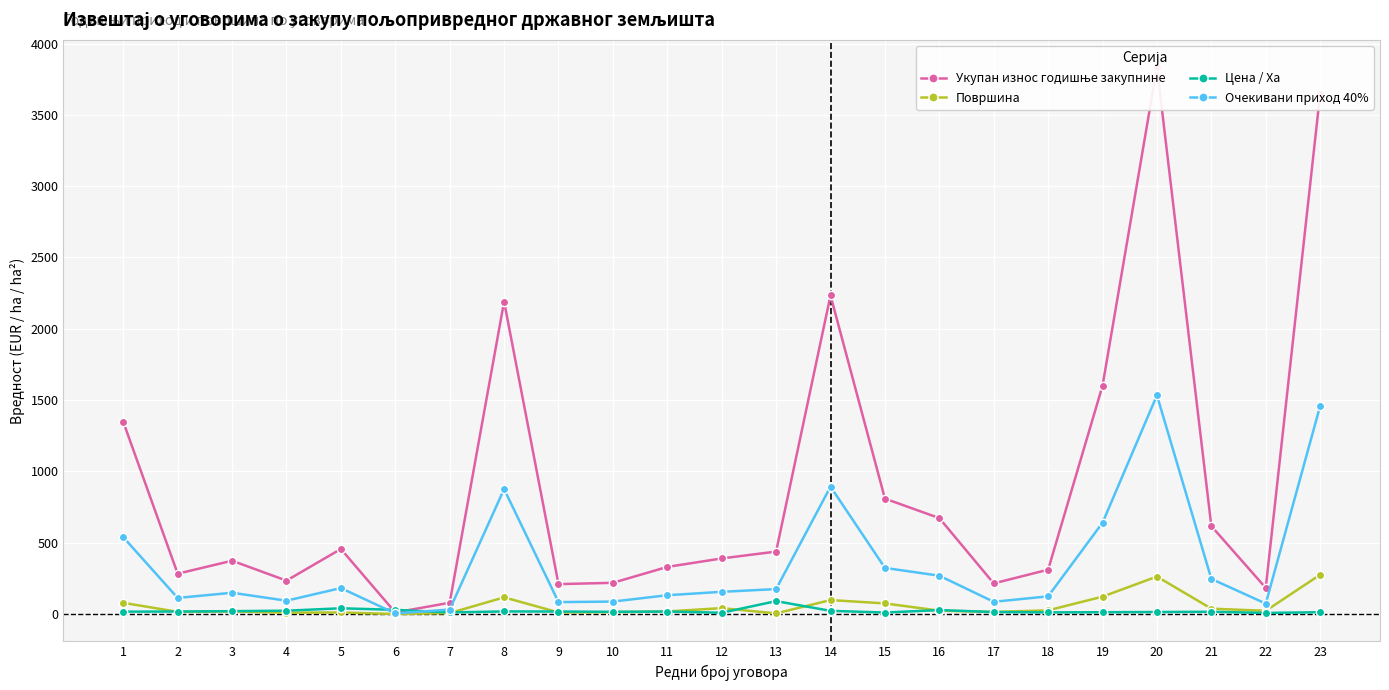

True or false: Површина and Укупан износ годишње закупнине intersect in this chart.

False